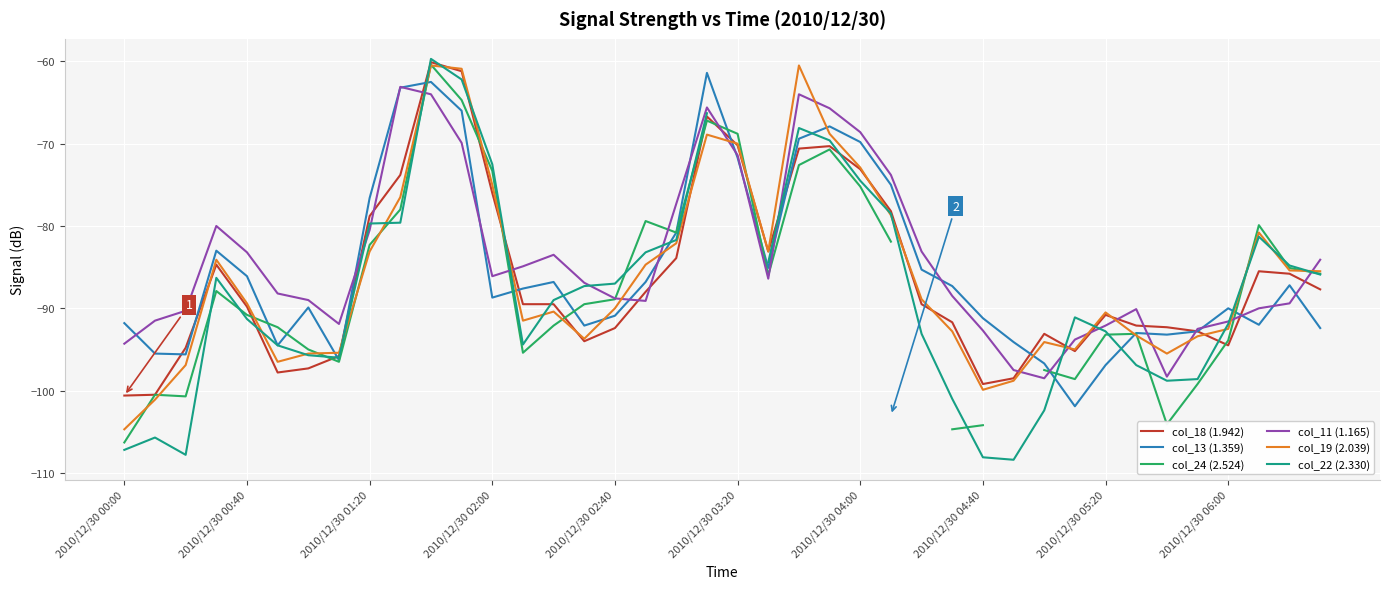

Is it true that col_13 (1.359) equals -96.9 at 2010/12/30 05:20?

True